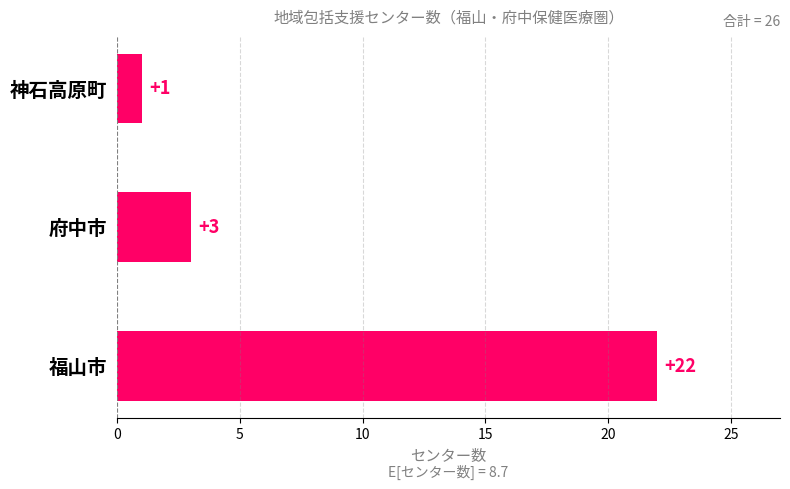

List the labels in order of value, smallest first.

神石高原町, 府中市, 福山市